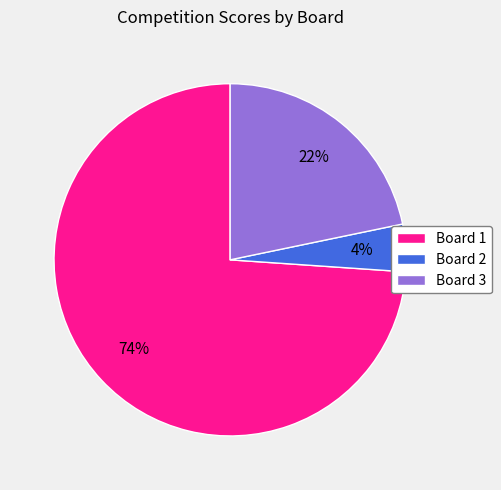

Count the number of slices in the pie.

3